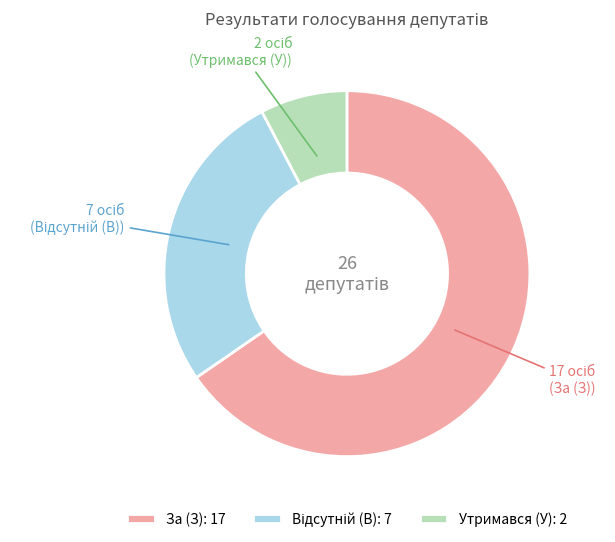

Combined, do За (З): 17 and Утримався (У): 2 account for over 50%?

Yes